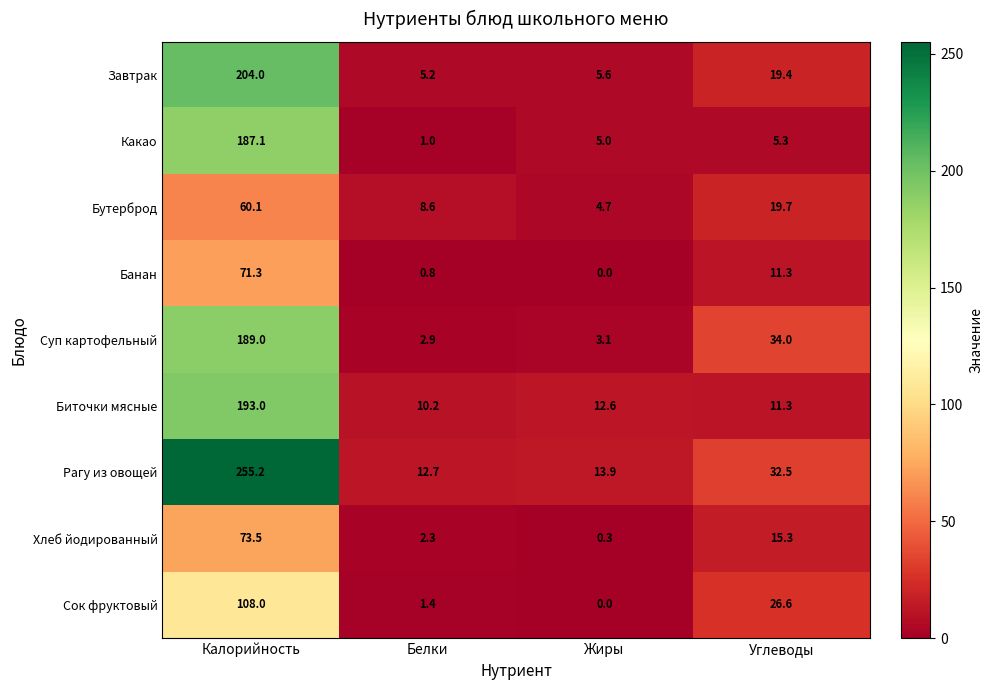

Where does the Бутерброд series first go above 19?

Калорийность